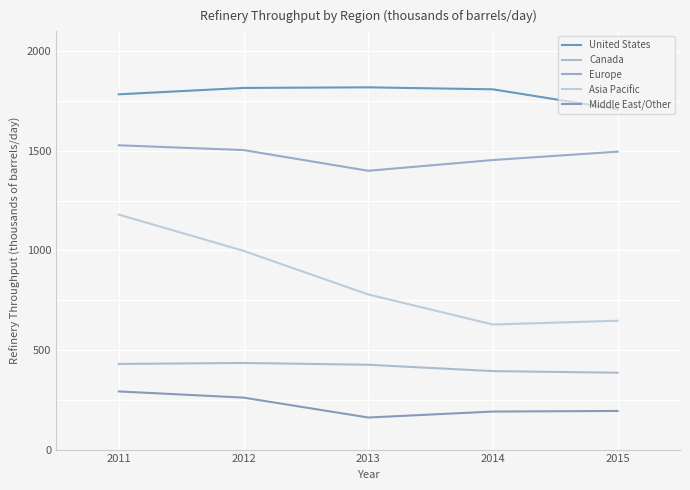

Is this an area chart (filled region under the line)?

No